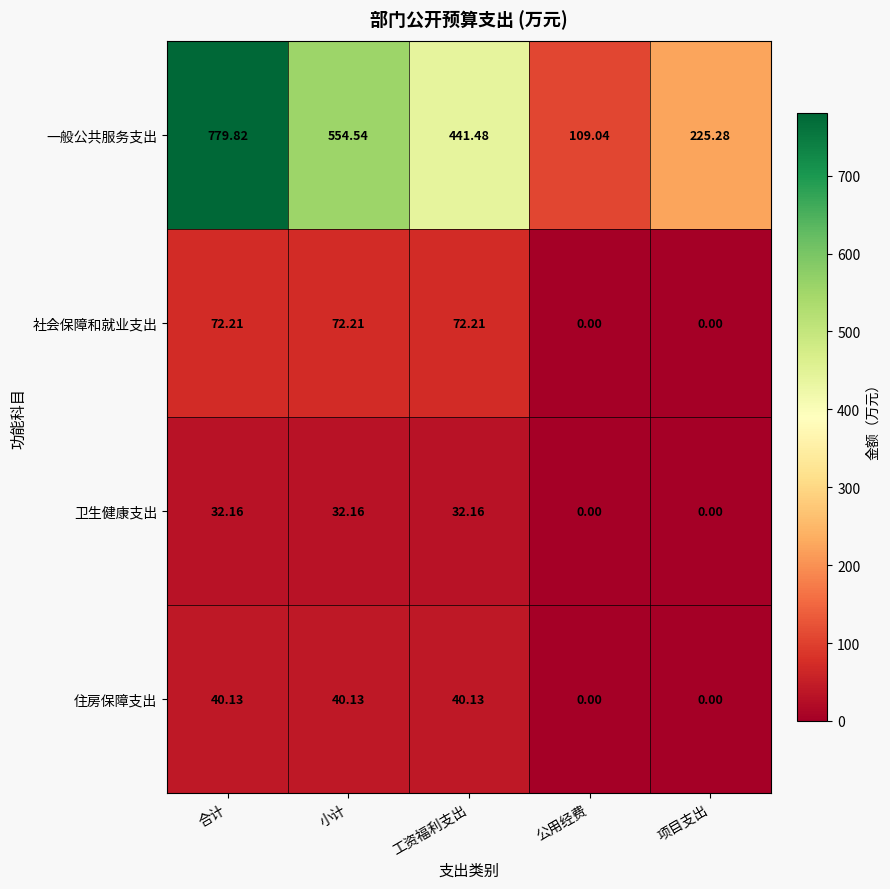

Rank the series at 工资福利支出 from lowest to highest value.

卫生健康支出, 住房保障支出, 社会保障和就业支出, 一般公共服务支出